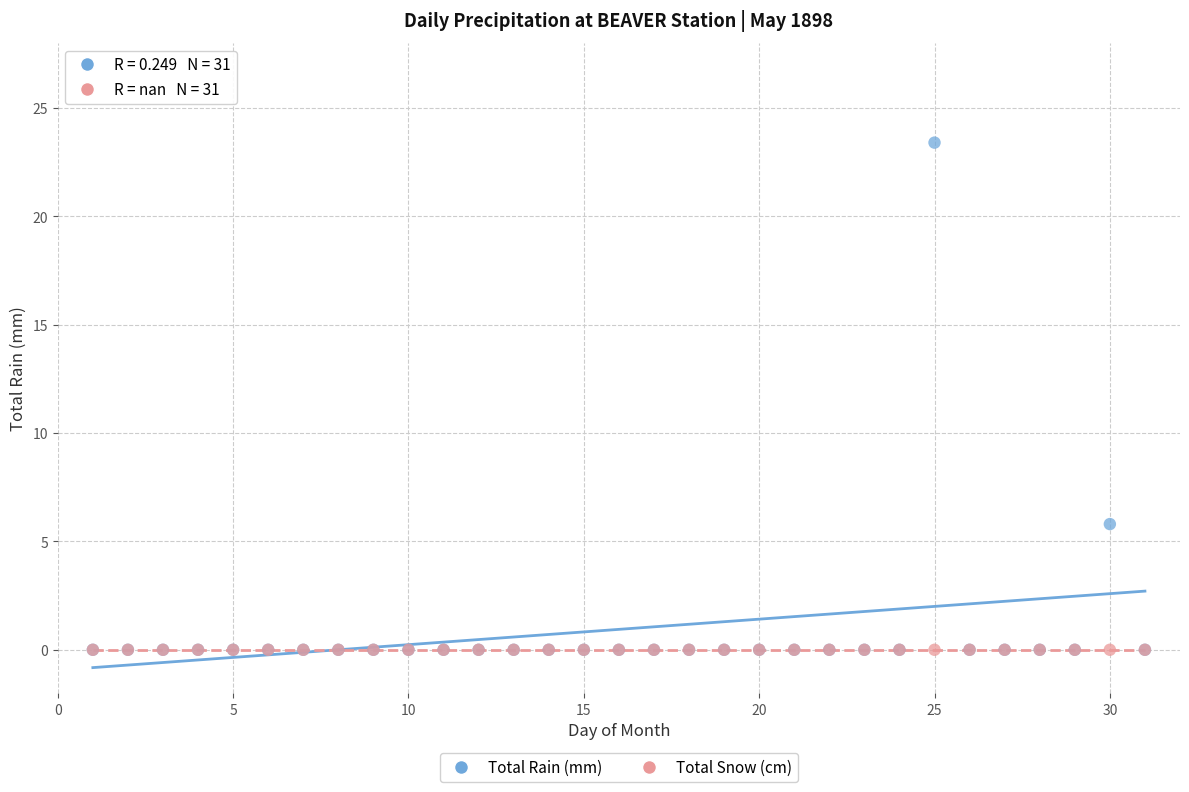

What are all the series names shown in the legend?

Total Rain (mm), Total Snow (cm)